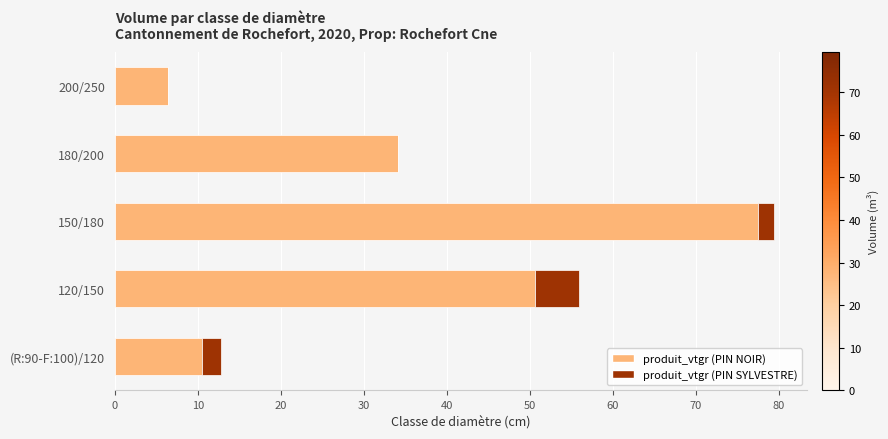

What is the highest value of the produit_vtgr (PIN NOIR) series?

77.4